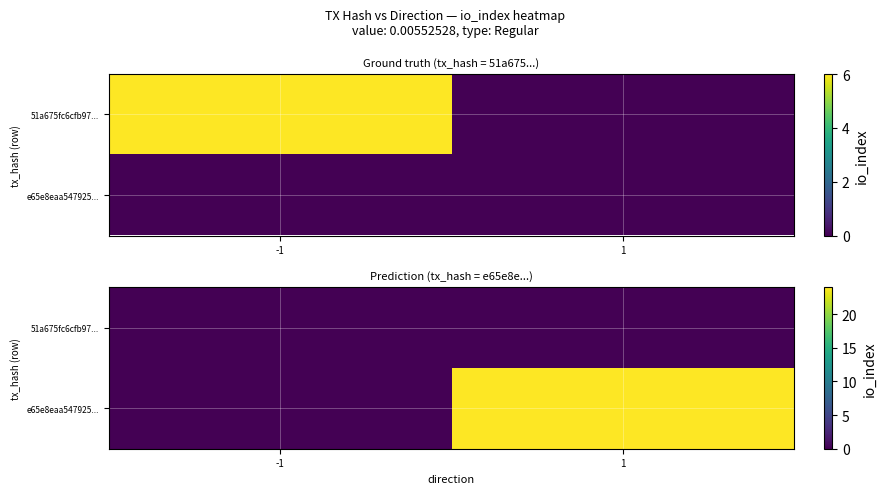

Is it true that 51a675fc6cfb97... equals 0 at -1?

True